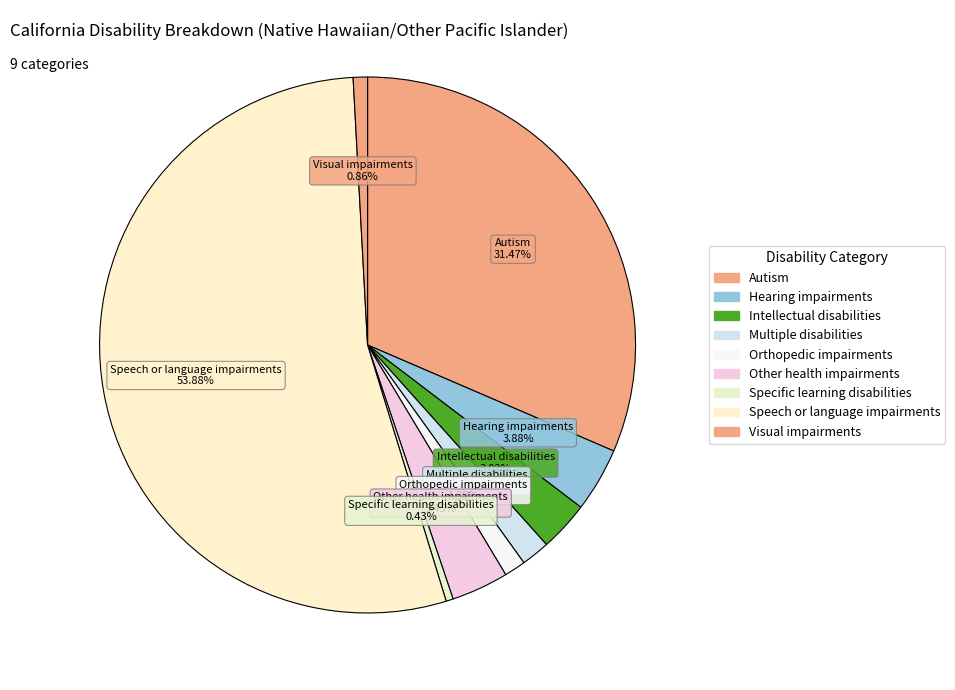

How many segments does this pie chart have?

9